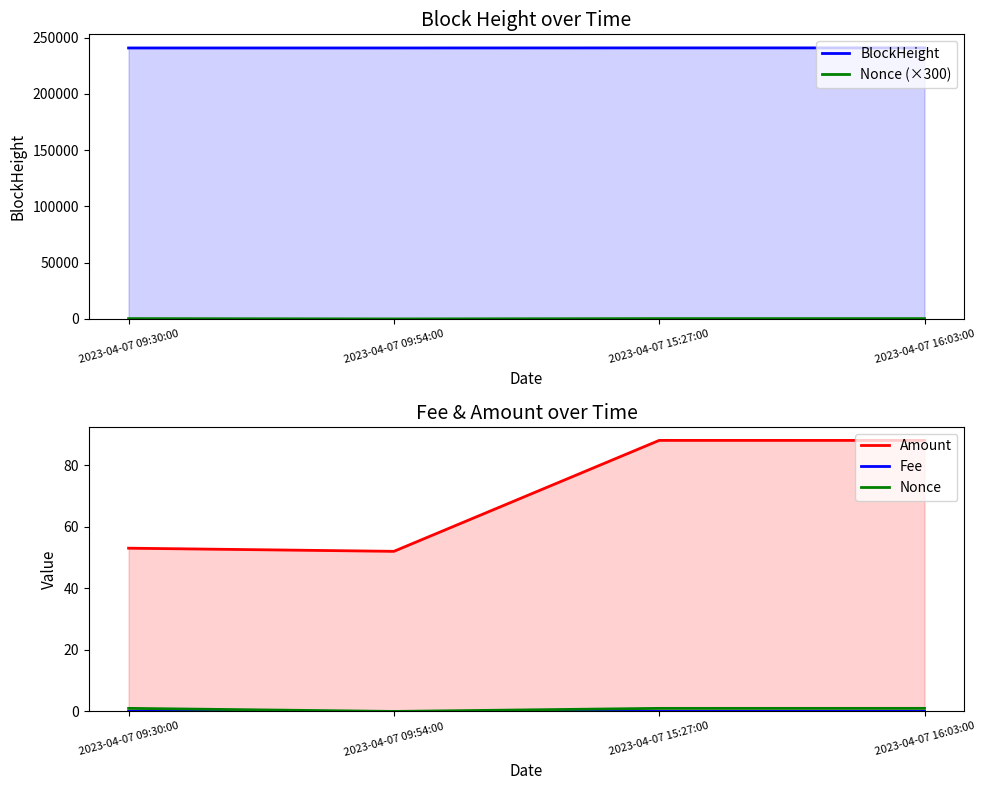

Rank the series at 2023-04-07 16:03:00 from highest to lowest value.

BlockHeight, Nonce (×300), Amount, Nonce, Fee